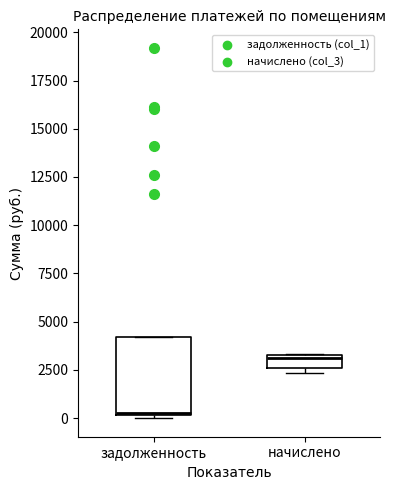

Comparing the boxes themselves (not the whiskers), which one is the tallest?

задолженность